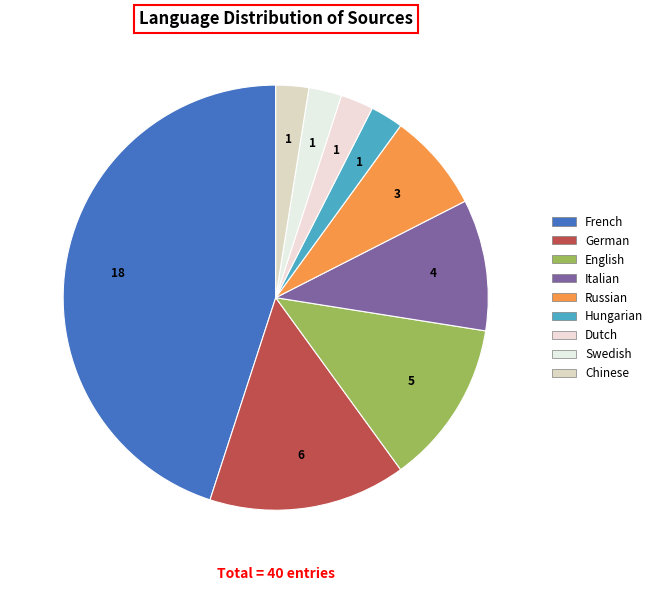

What is the ratio of the value at Dutch to the value at Swedish?

1.0